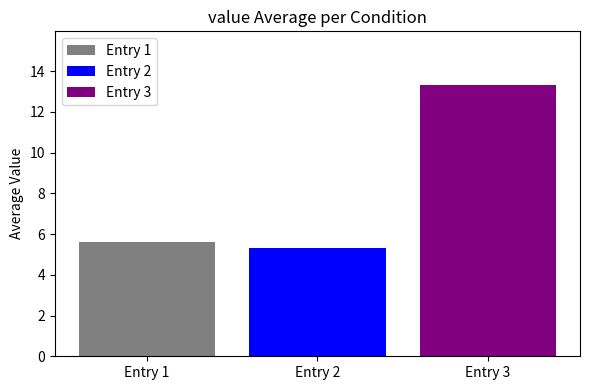

List the labels in order of Entry 1 value, largest first.

Entry 2